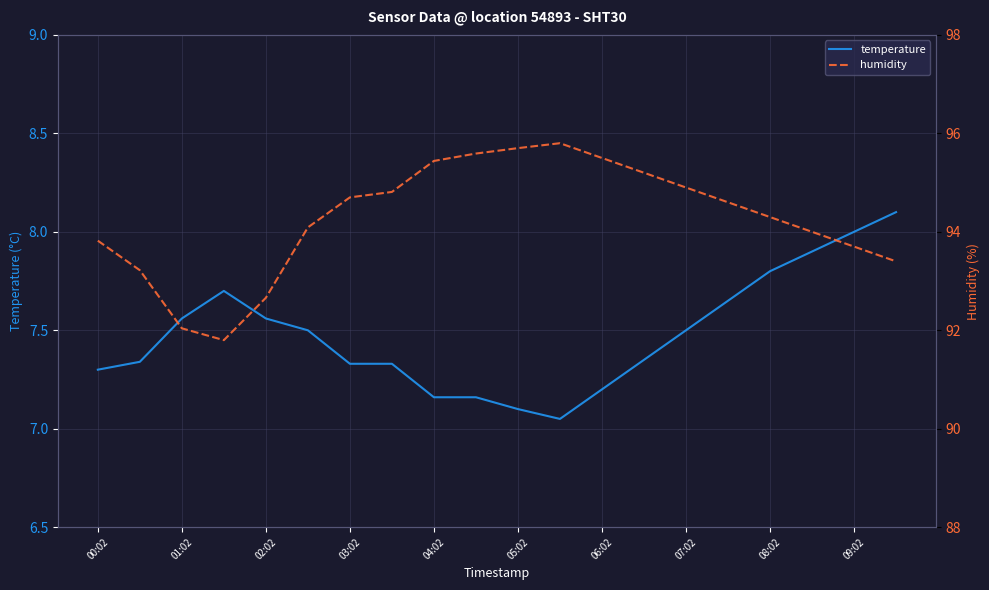

True or false: humidity and temperature cross at least once.

False